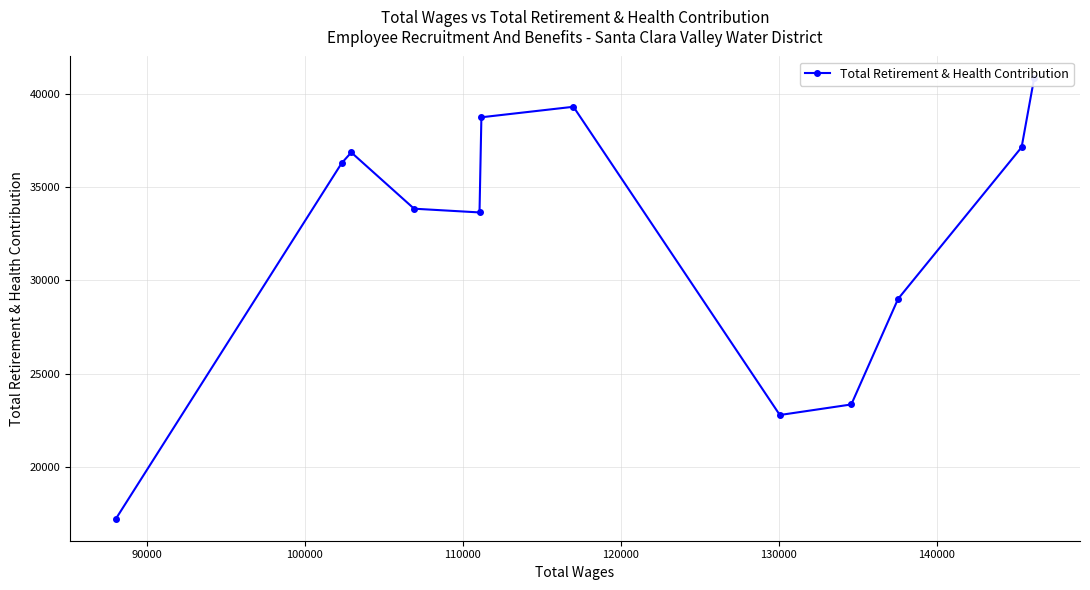

What is the difference between the second highest and second lowest values?

16527